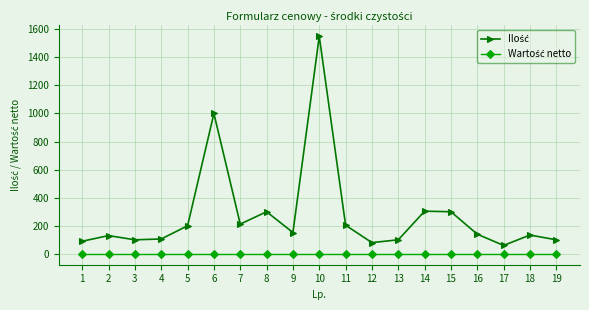

What is the maximum value shown in the chart?

1550